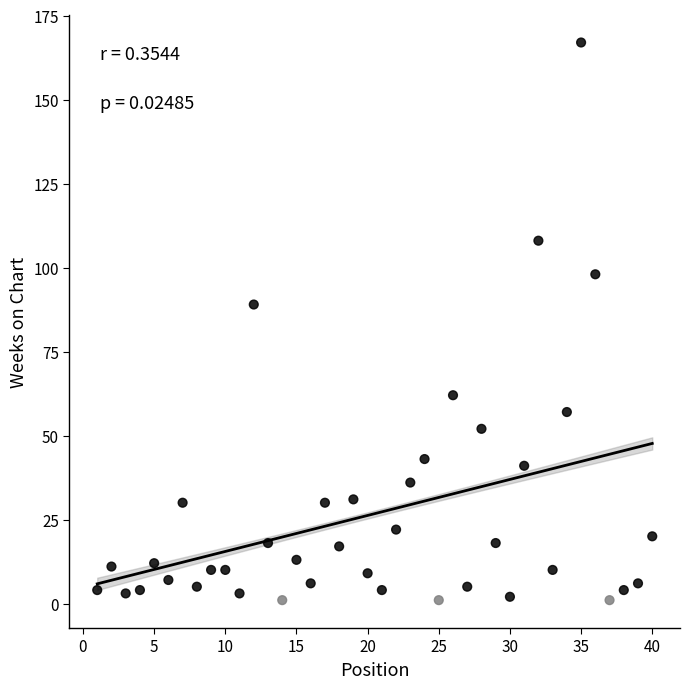

What Y value in the scatter plot is closest to 84?

89